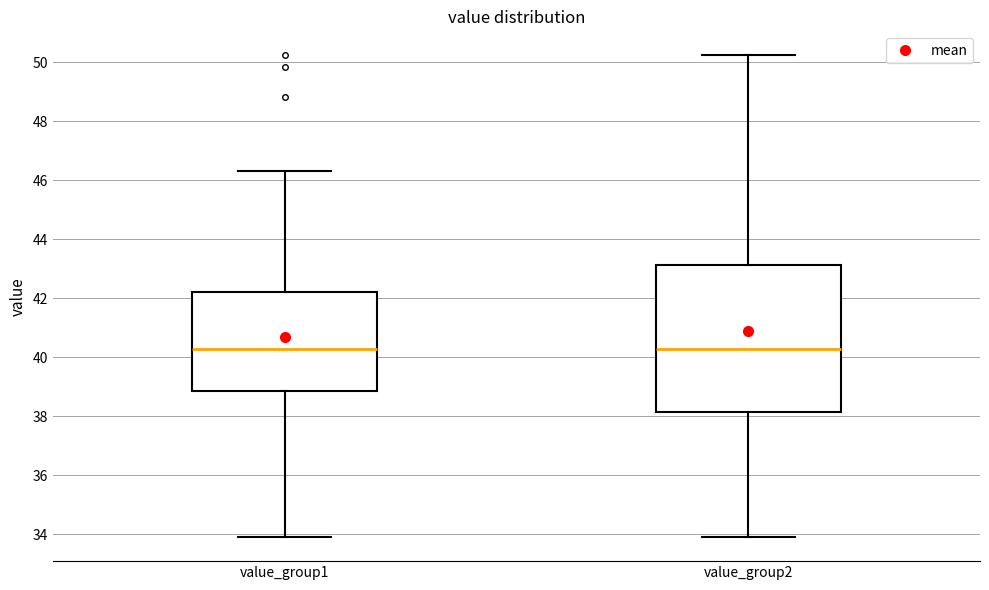

Where is the upper edge of the box for value_group1 on the y-axis? The values are not printed on the chart, so give them approximately, as read against the axis.

42.2